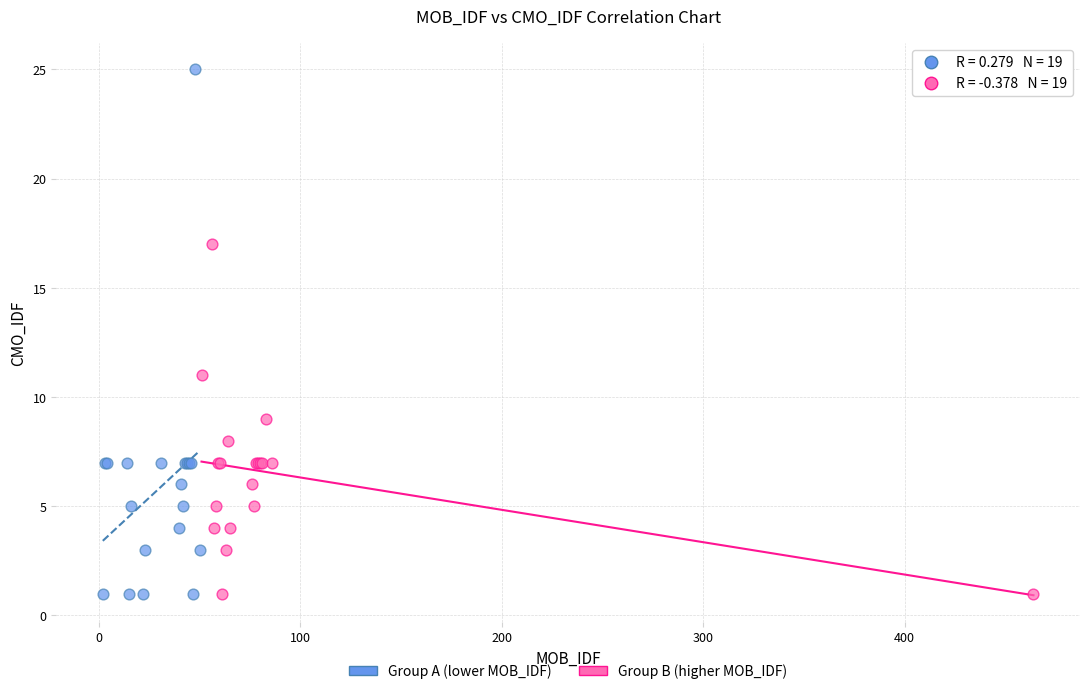

What are all the series names shown in the legend?

Group A (lower MOB_IDF), Group B (higher MOB_IDF)